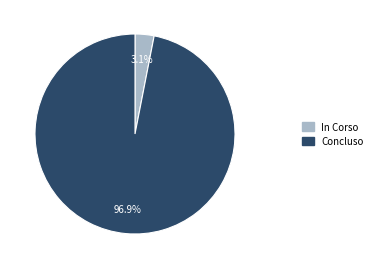

Between Concluso and In Corso, which is larger?

Concluso